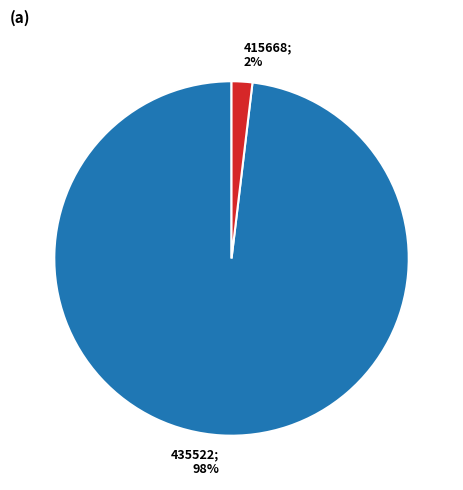

Count the number of slices in the pie.

2